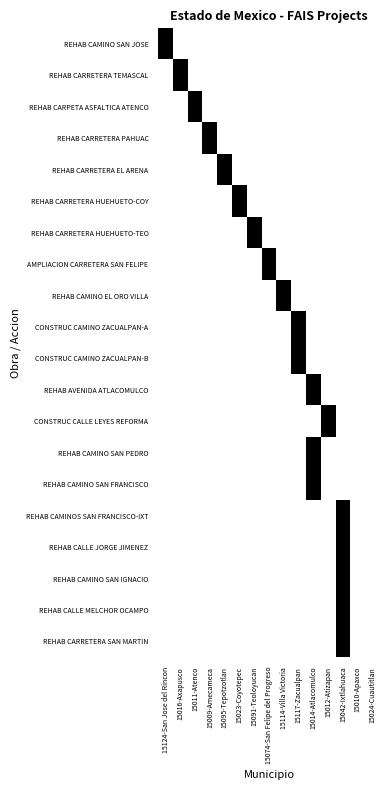

At which category does the chart reach its peak across all series?

15124-San Jose del Rincon